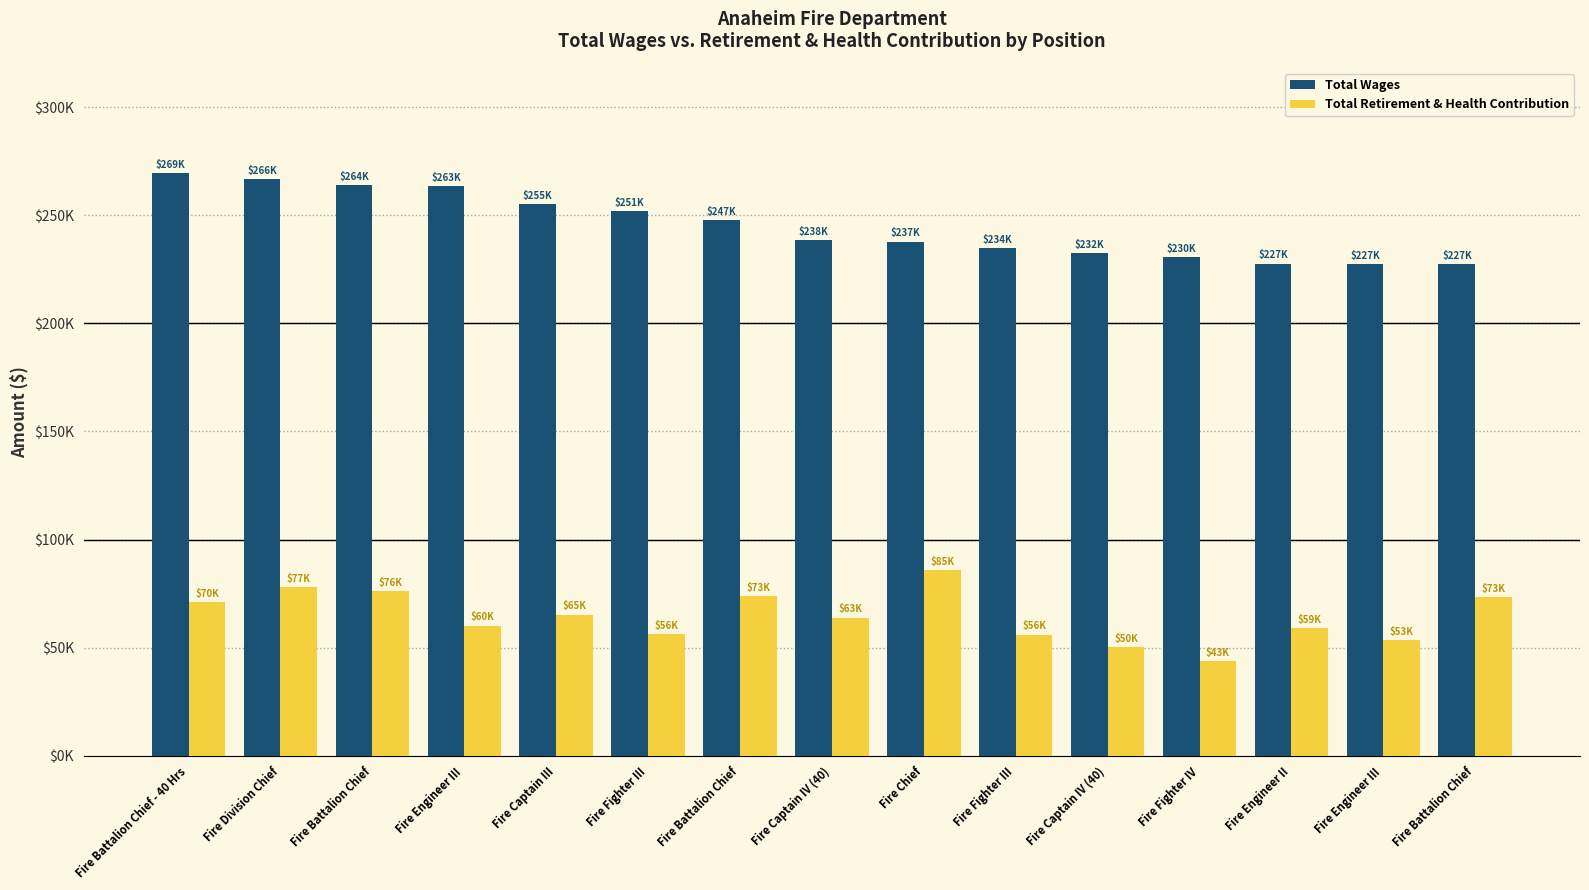

Reading left to right, transcribe all the data shown in this chart.

Total Wages: 269651	266866	264015	263351	255104	251805	247609	238595	237751	234692	232363	230569	227680	227402	227332
Total Retirement & Health Contribution: 70943	77923	76270	60146	65270	56273	73894	63844	85735	56028	50261	43887	59098	53555	73537